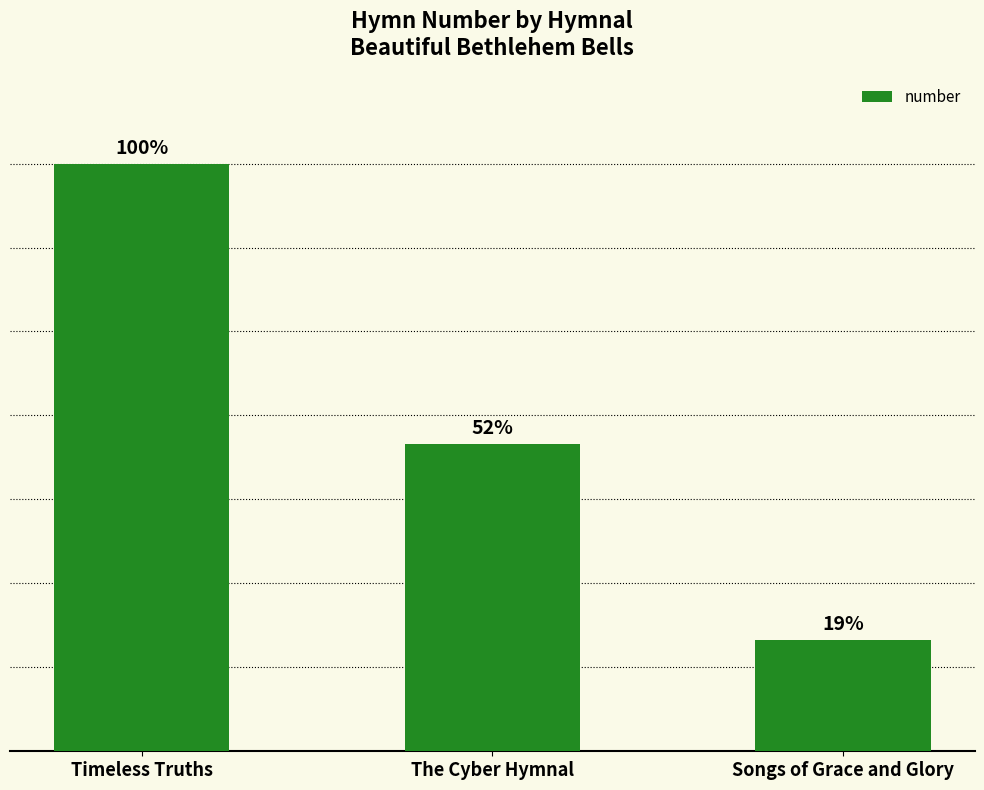

What position from the left is The Cyber Hymnal?

2